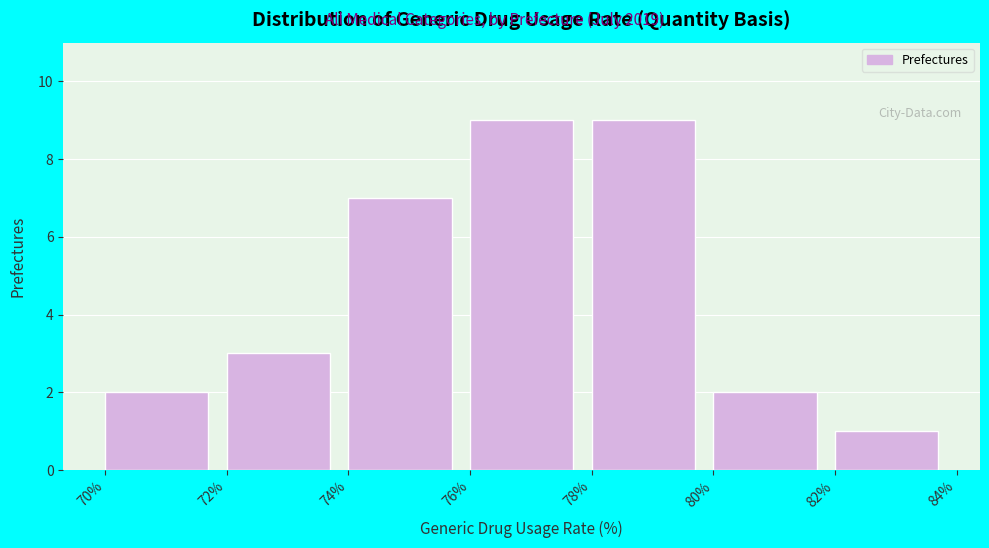

Reading left to right, transcribe this chart: for each bar, give the range it covers on the x-axis and its height. The values are not printed on the chart, so give them approximately, as read against the axis.

70% to 72%: 2
72% to 74%: 3
74% to 76%: 7
76% to 78%: 9
78% to 80%: 9
80% to 82%: 2
82% to 84%: 1